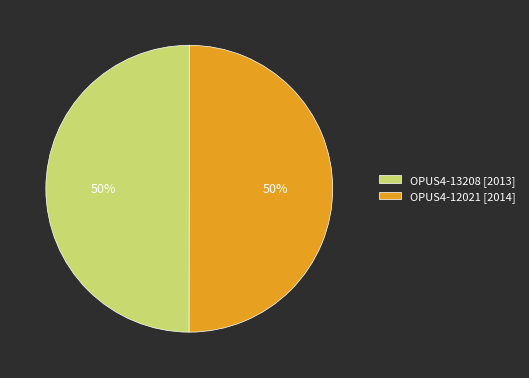

What is the ratio of the value at OPUS4-12021 [2014] to the value at OPUS4-13208 [2013]?

1.0